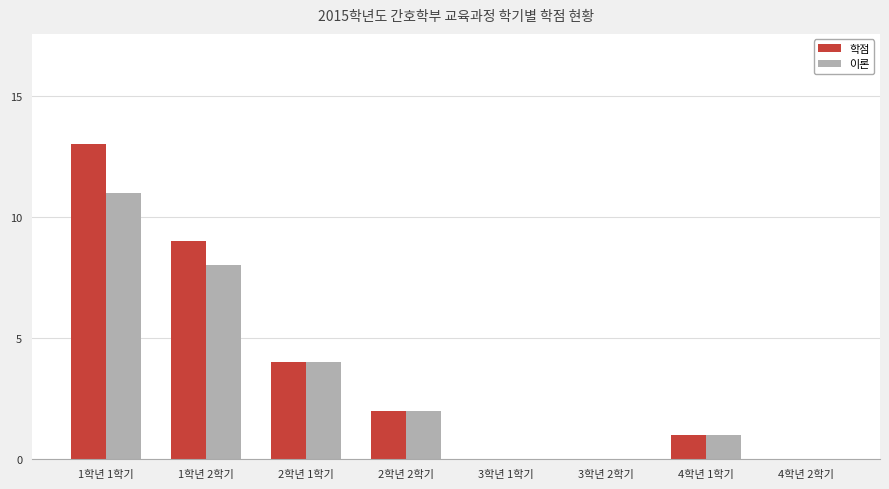

Reading right to left, transcribe all the data shown in this chart.

학점: 4학년 2학기=0	4학년 1학기=1	3학년 2학기=0	3학년 1학기=0	2학년 2학기=2	2학년 1학기=4	1학년 2학기=9	1학년 1학기=13
이론: 4학년 2학기=0	4학년 1학기=1	3학년 2학기=0	3학년 1학기=0	2학년 2학기=2	2학년 1학기=4	1학년 2학기=8	1학년 1학기=11